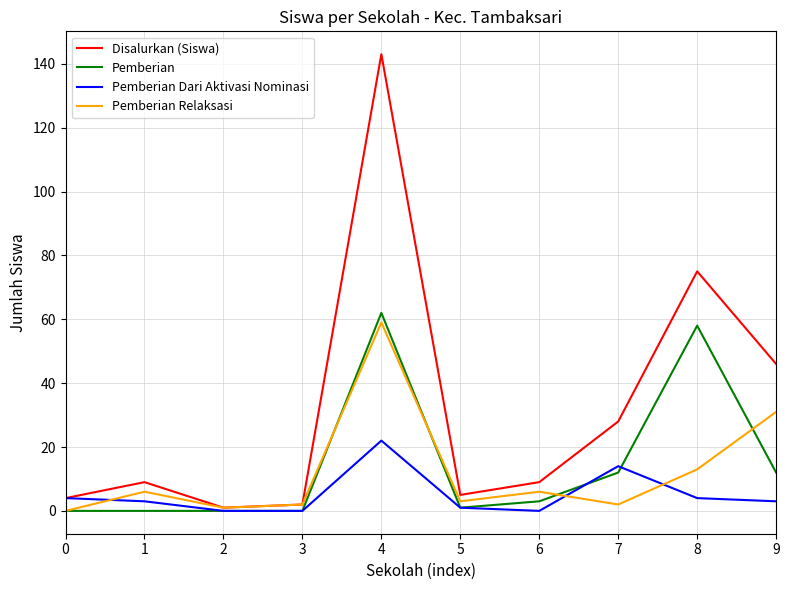

Is this an area chart (filled region under the line)?

No